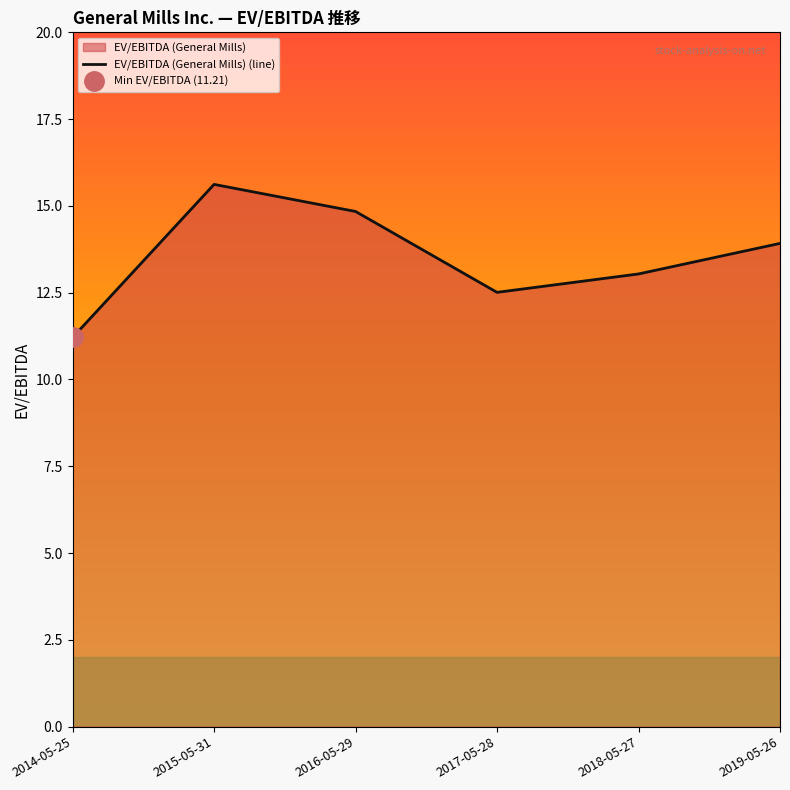

The chart shows a value of 15.6 at 2015-05-31. True or false?

True